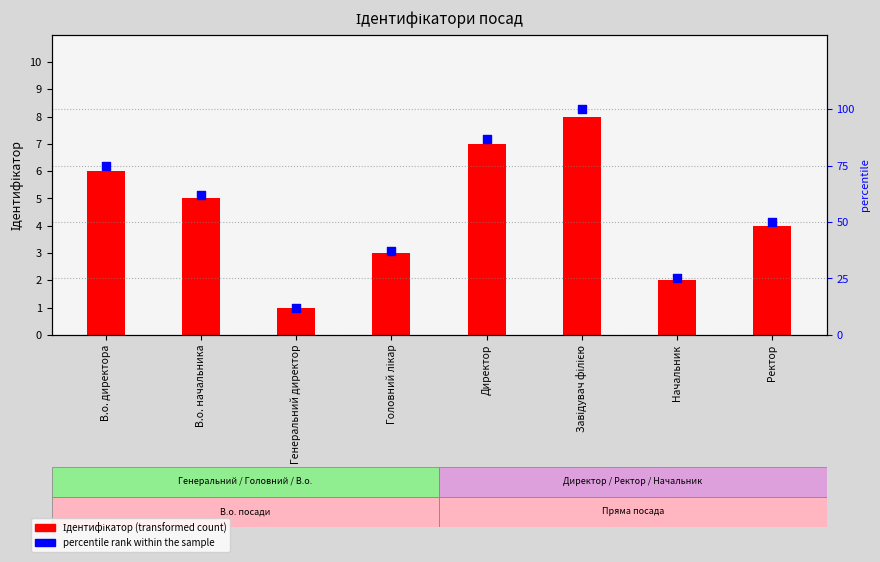

Is the value of Ідентифікатор at Директор greater than the value of percentile rank within the sample at Ректор?

No